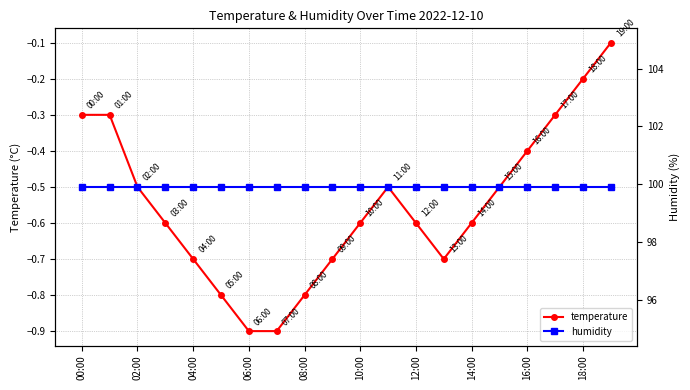

Does the chart display data point markers on the line(s)?

Yes